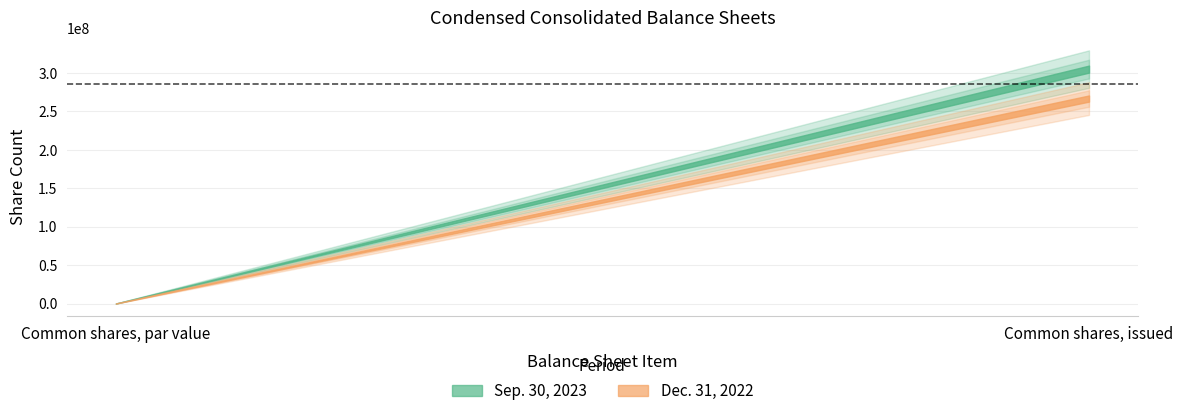

How many lines are shown in the chart?

2